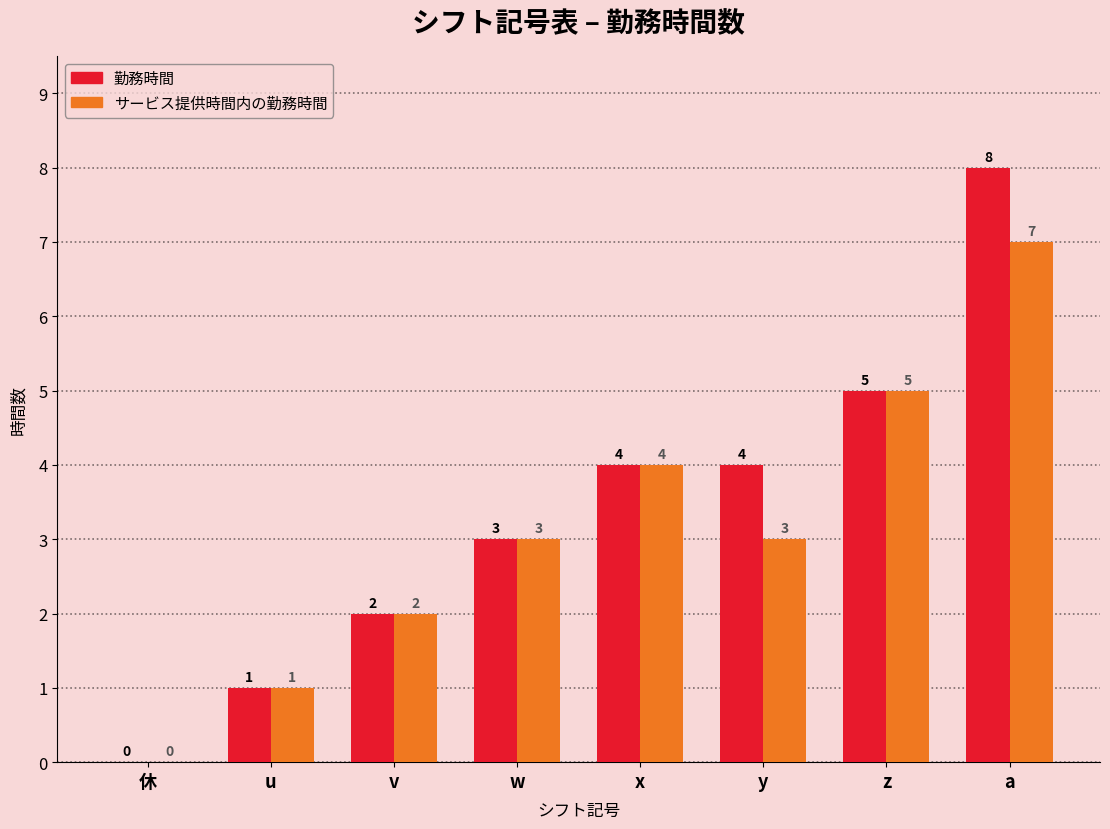

Read the 勤務時間 value at a.

8